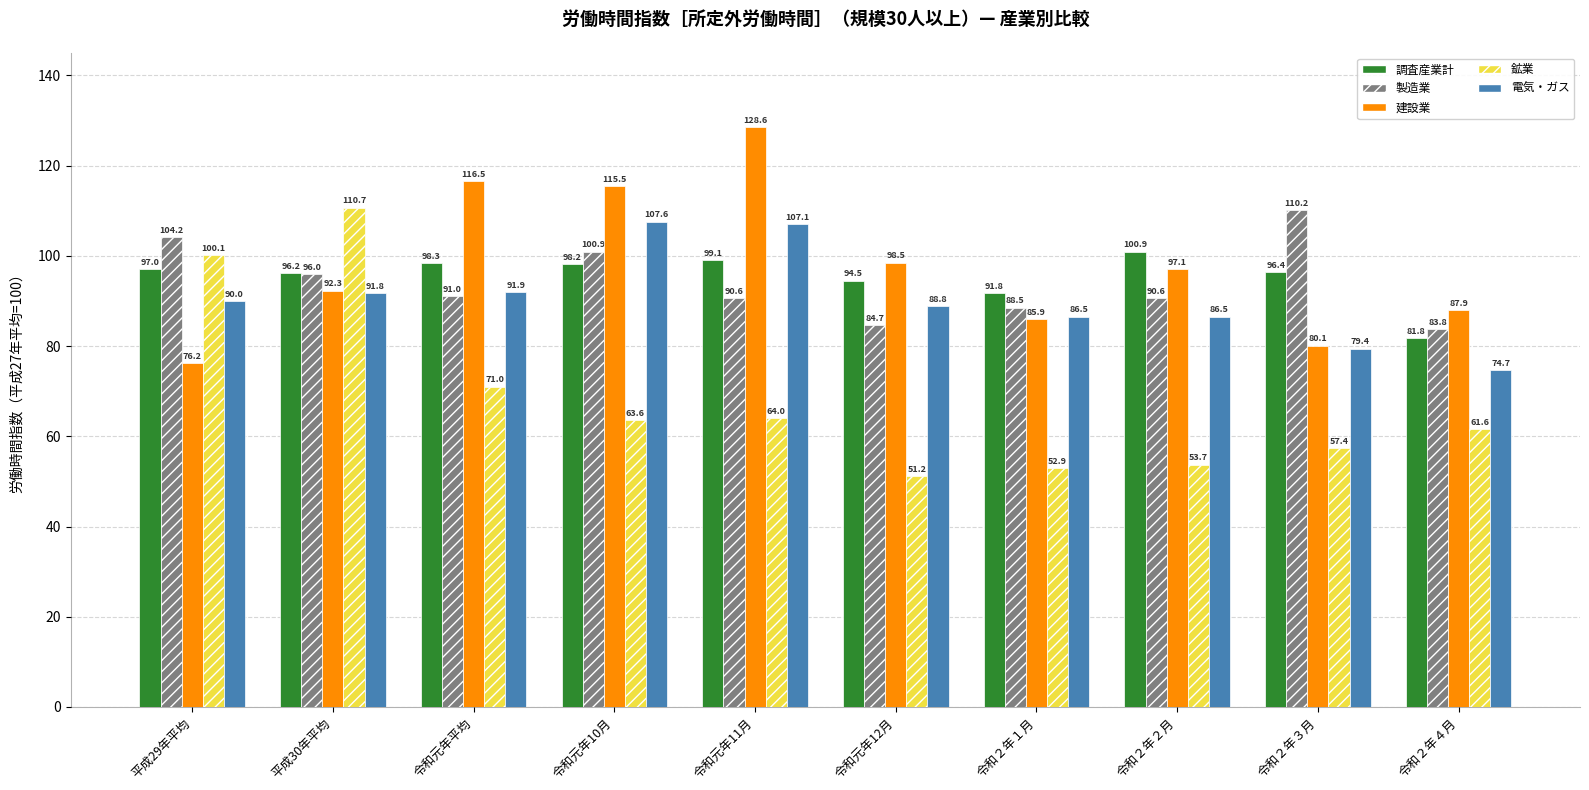

What is the difference between the 建設業 values at 令和元年10月 and 令和２年１月?

29.6